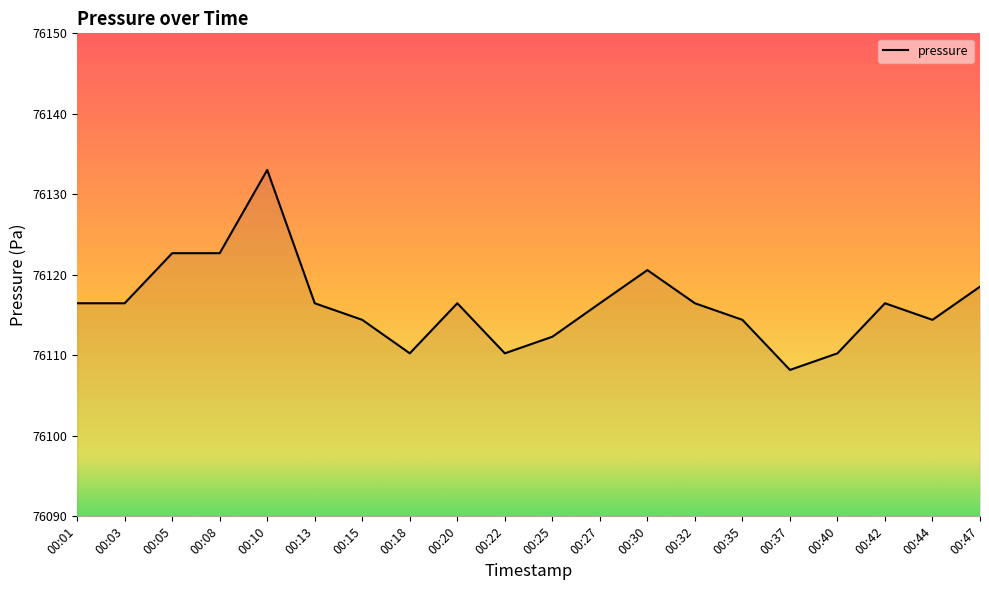

The value at 00:22 is 15260.8. True or false?

False